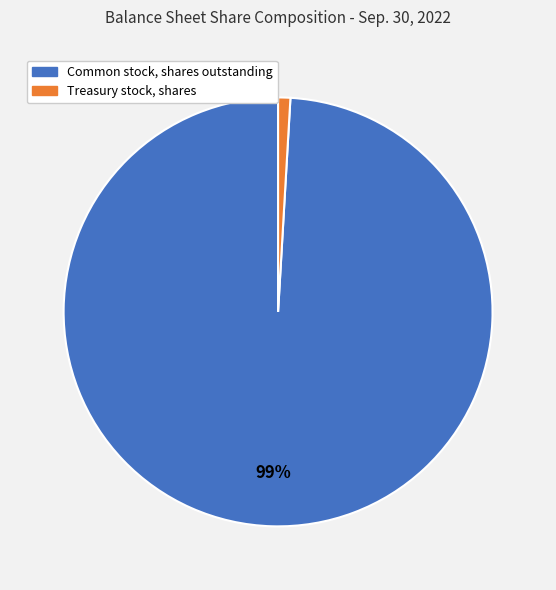

To the nearest percent, what portion does Treasury stock, shares represent?

1%